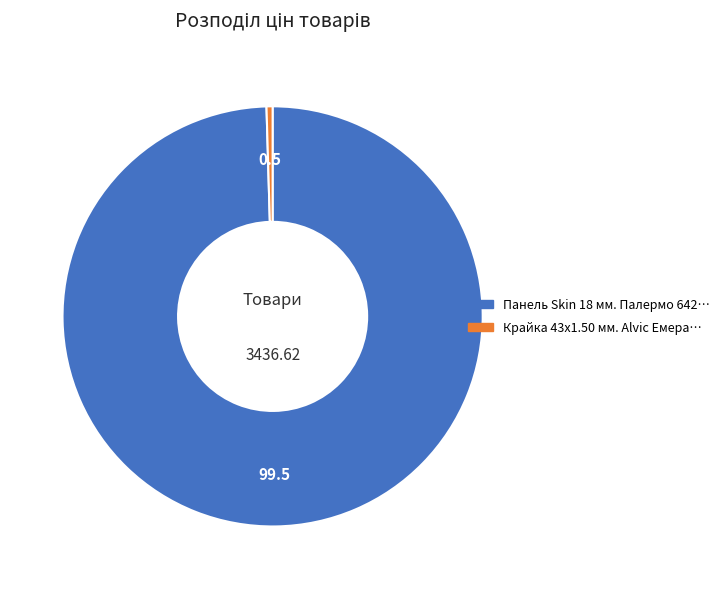

Is there any slice that represents more than half of the pie?

Yes